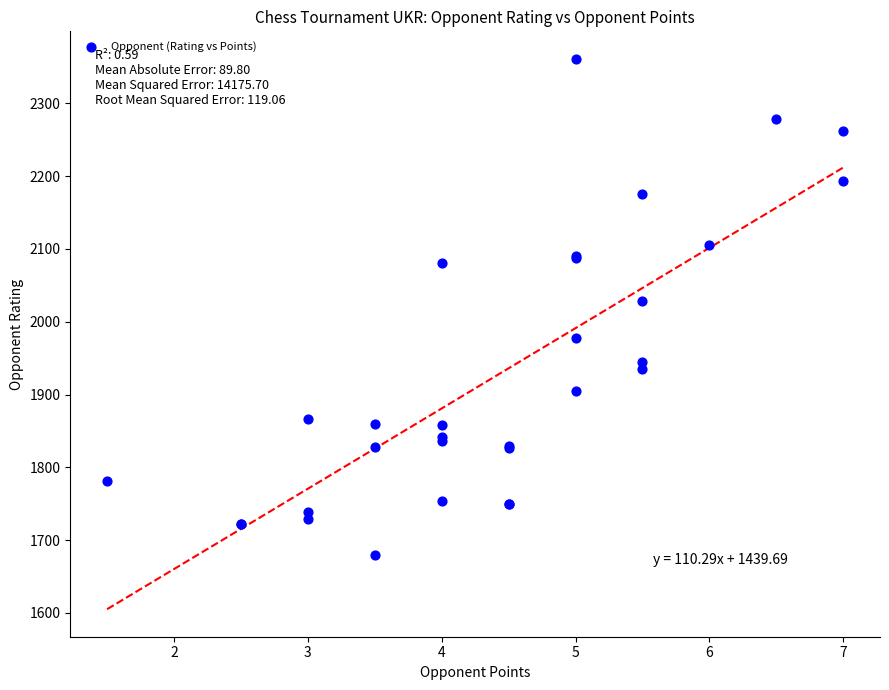

What Y value in the scatter plot is closest to 2020?

2029